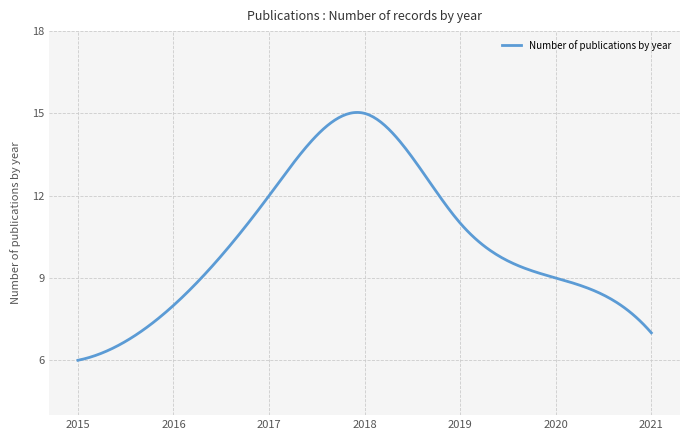

What is the maximum value shown in the chart?

15.0